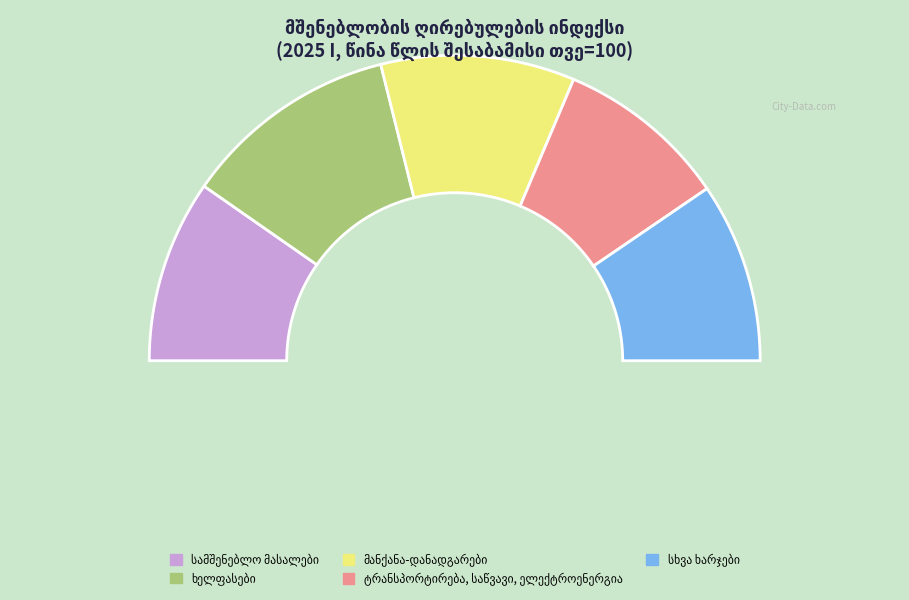

To the nearest percent, what percentage of the pie is მანქანა-დანადგარები?

21%